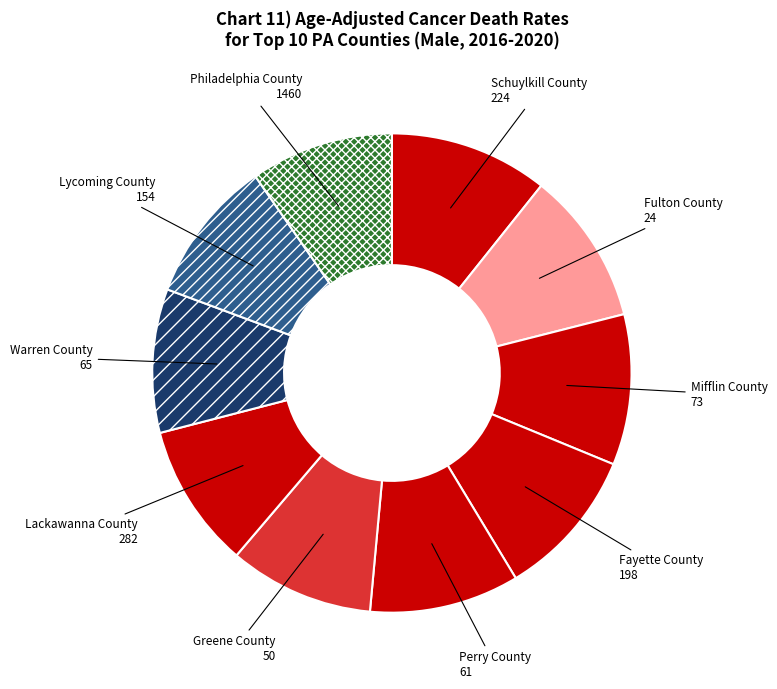

Between Schuylkill County 224 and Warren County 65, which is larger?

Schuylkill County 224